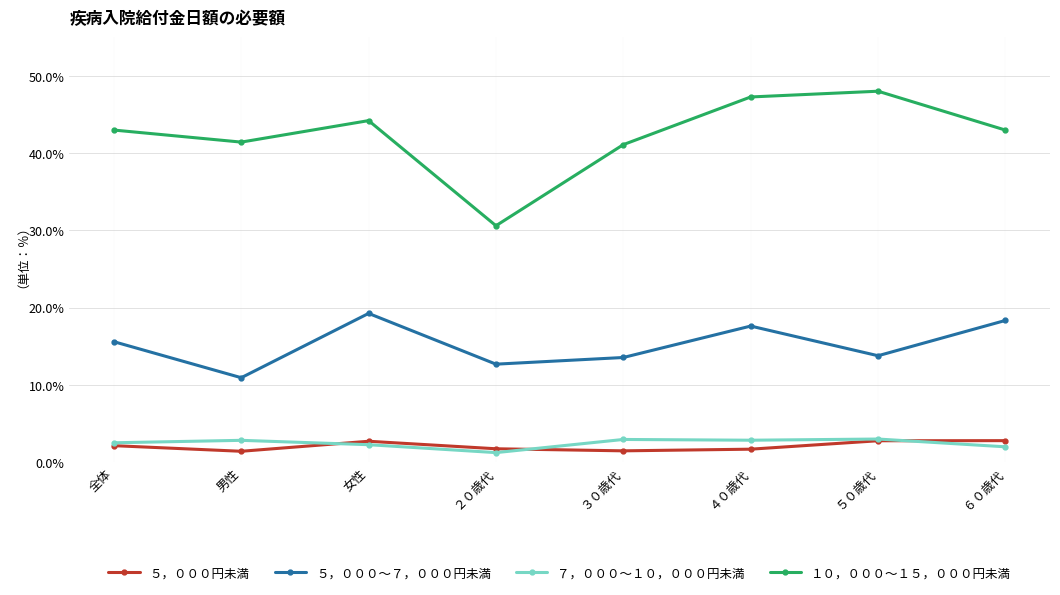

In ７，０００～１０，０００円未満, how many points are lower than both neighbors (excluding endpoints)?

2